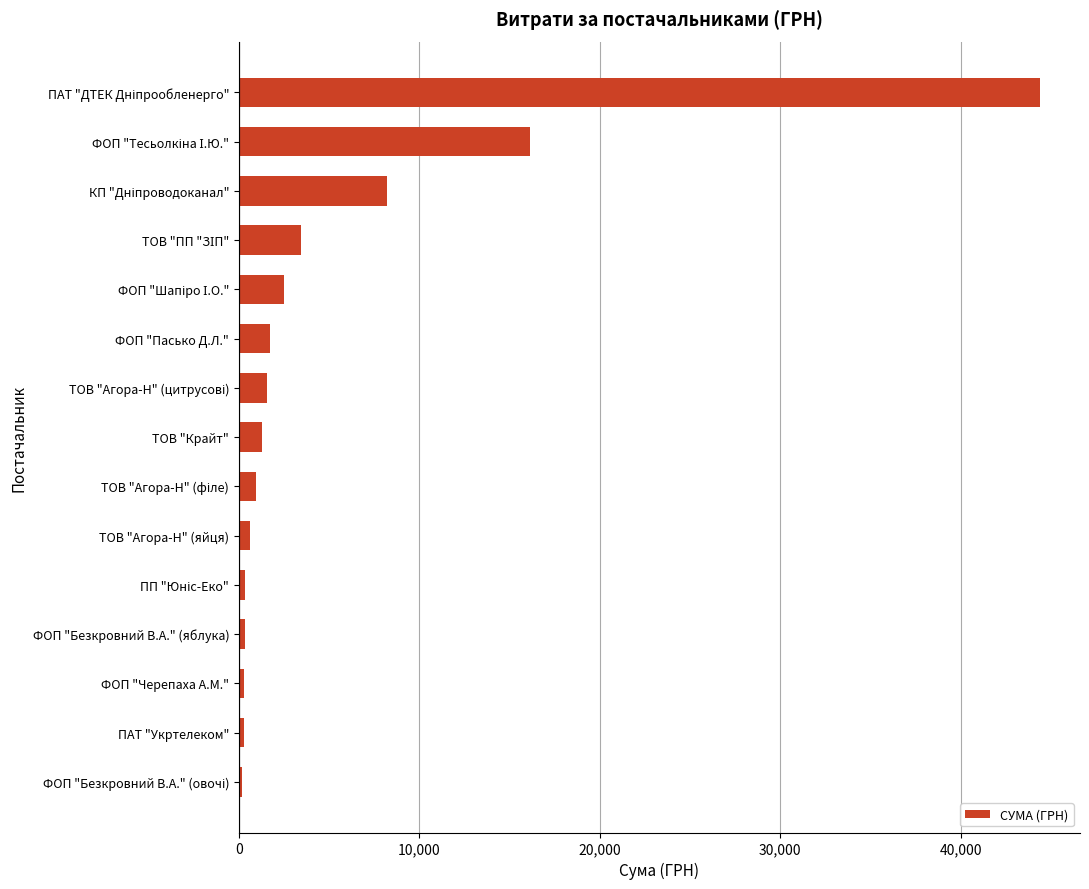

Does the chart contain stacked bars?

No